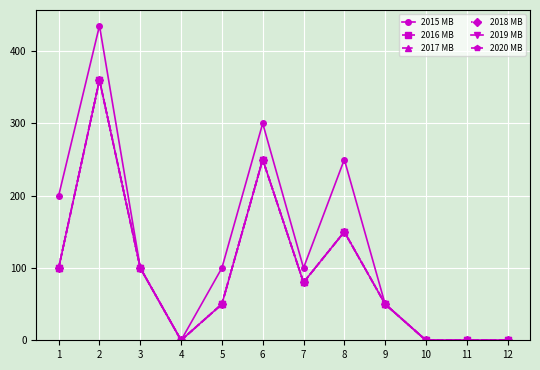

Does the chart have visible grid lines?

Yes